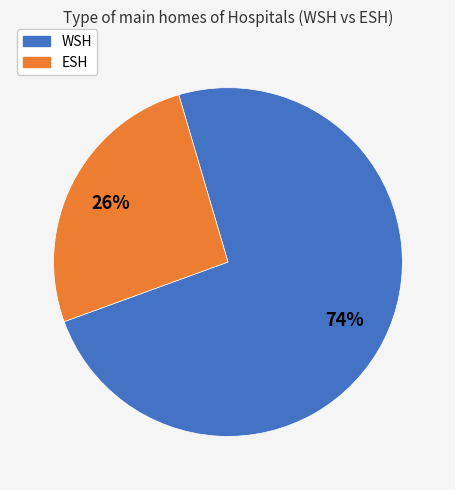

Count the number of slices in the pie.

2